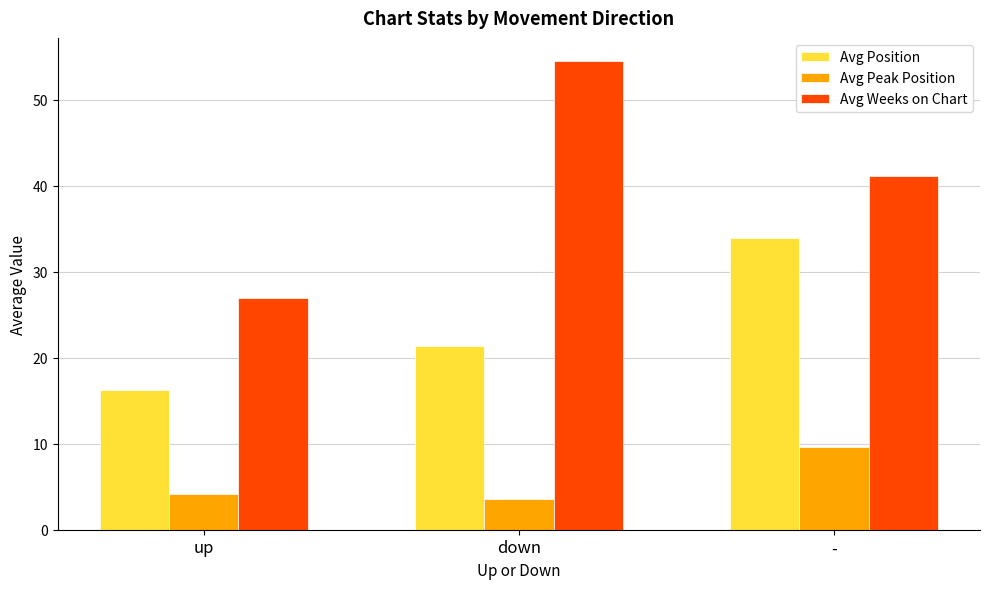

The Avg Peak Position series shows 15.9 at -. True or false?

False